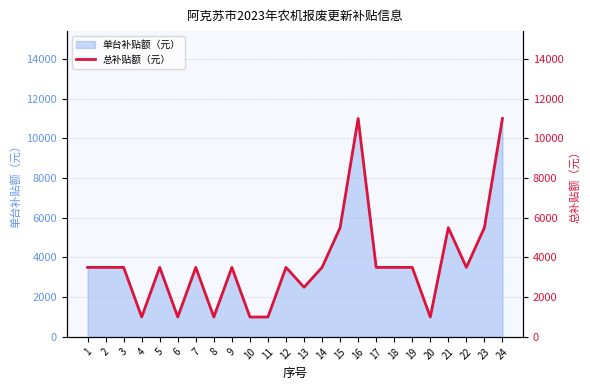

Count the values in the range 2500 to 3500.

13